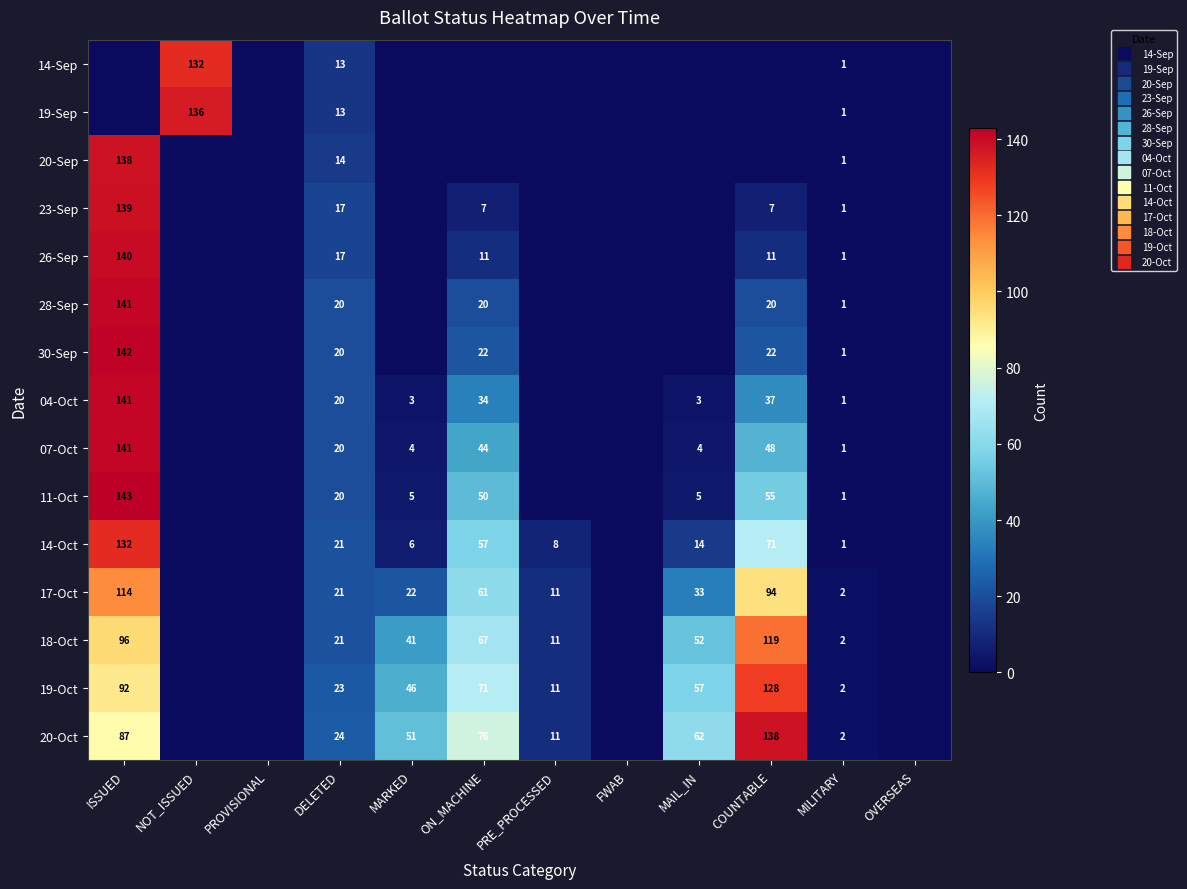

At which label is 19-Oct closest to 64?

ON_MACHINE